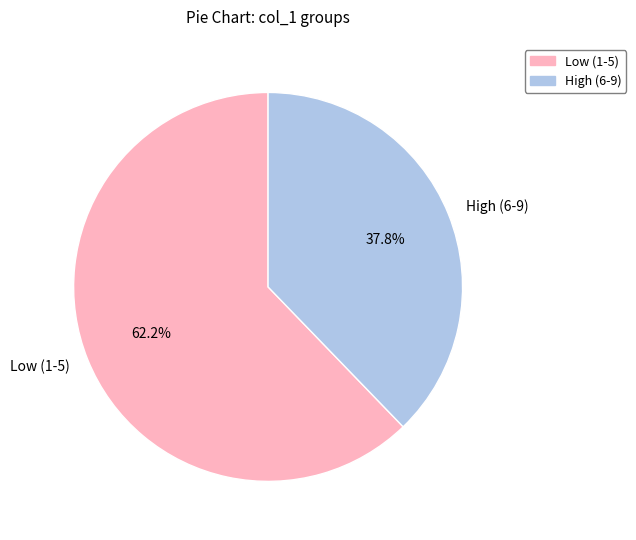

What percentage is NOT represented by High (6-9)?

62.2%